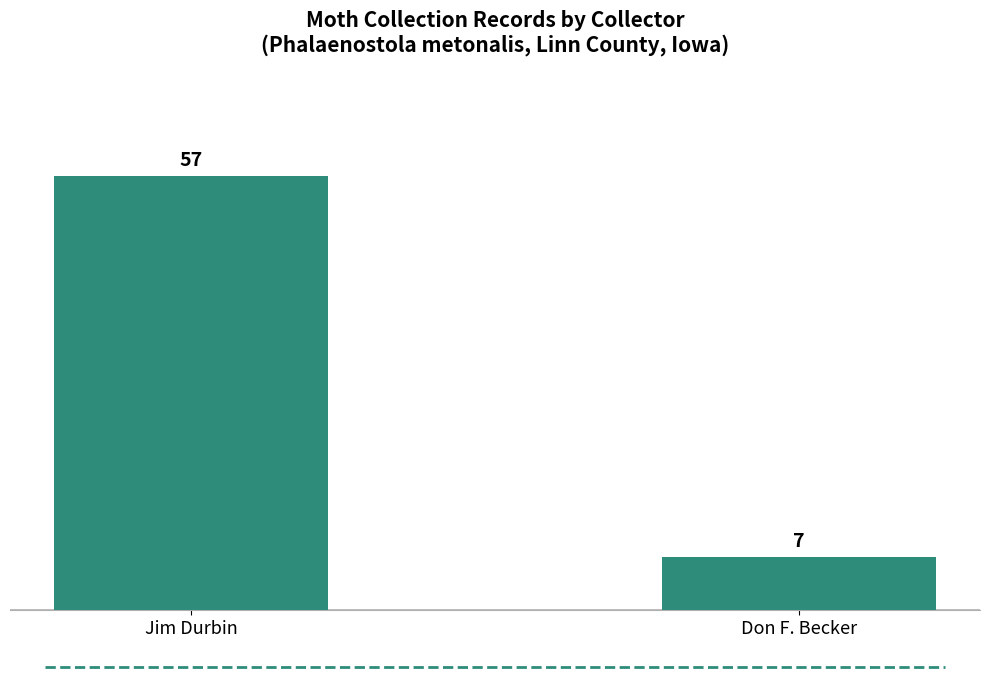

How many bars are there in total?

2